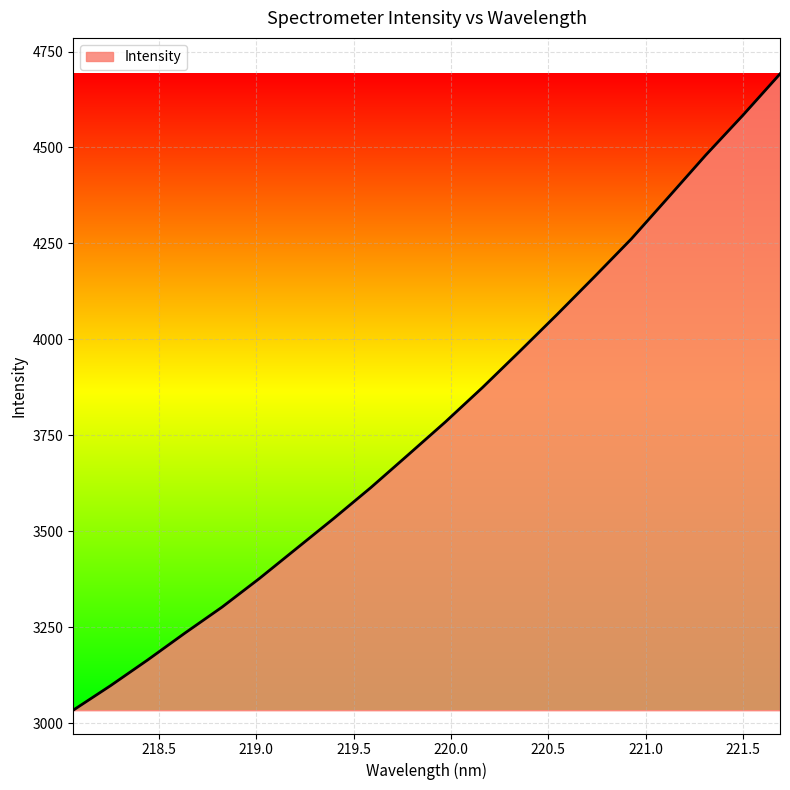

What is the difference between the maximum and minimum values?

1658.2